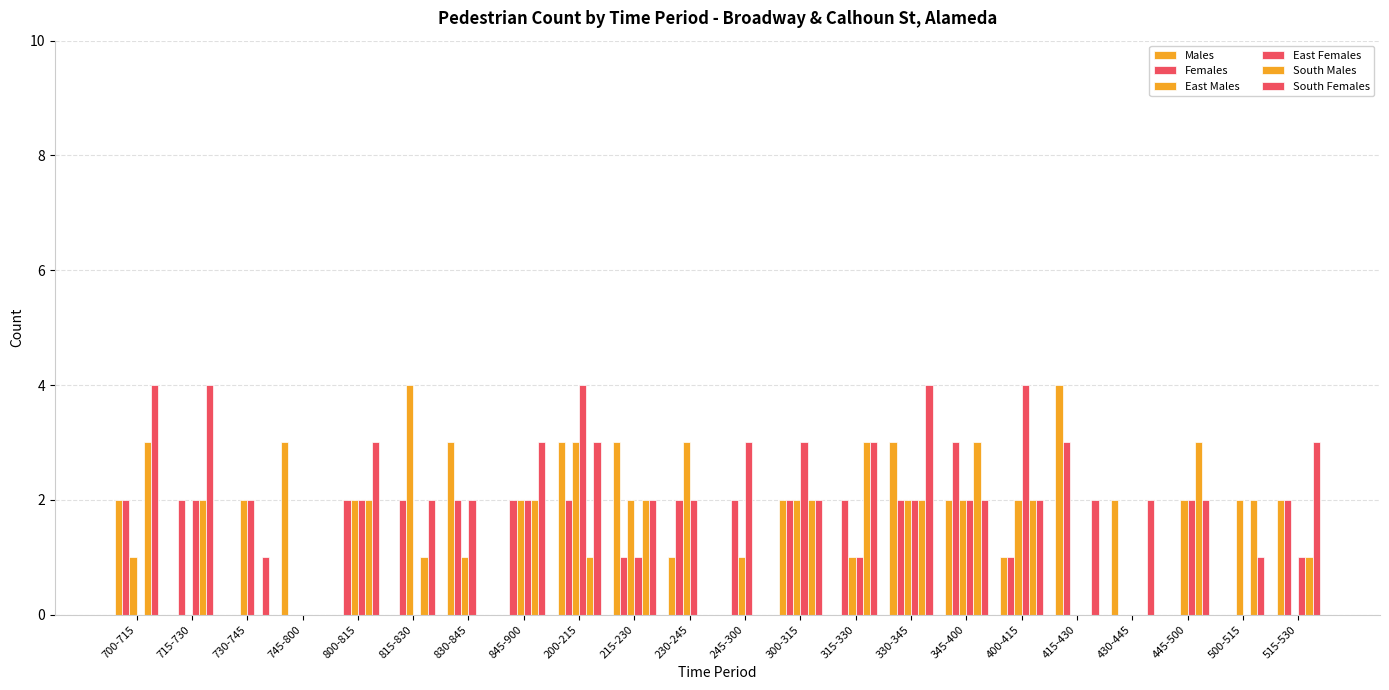

The South Females series shows 0 at 830-845. True or false?

True